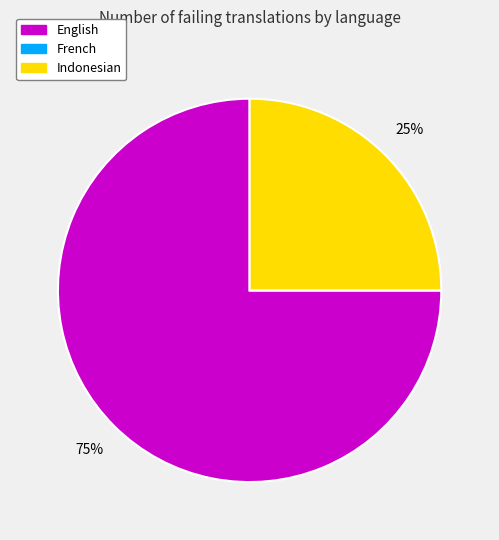

The English slice represents 75% of the pie. True or false?

True